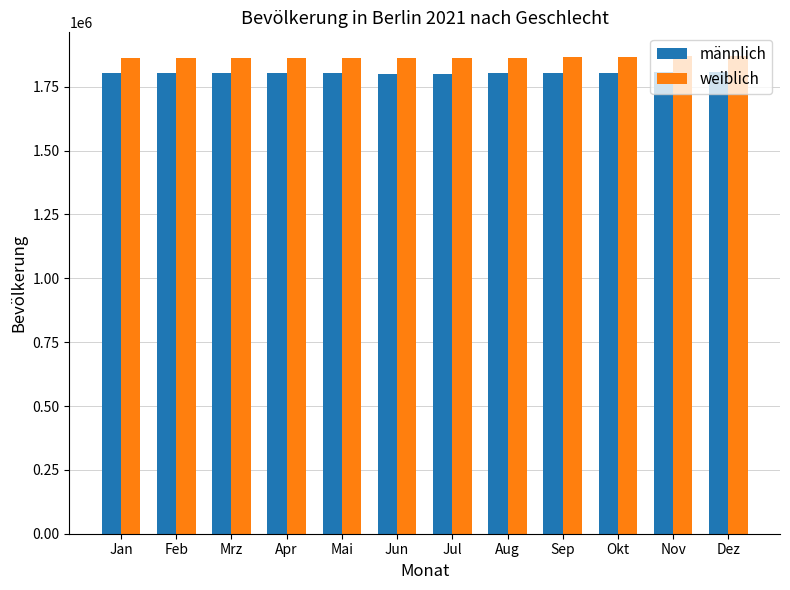

Does the chart contain any negative values?

No